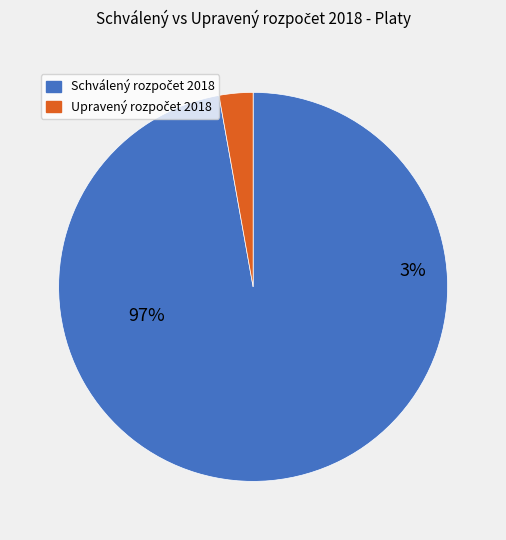

Does any single category account for the majority?

Yes